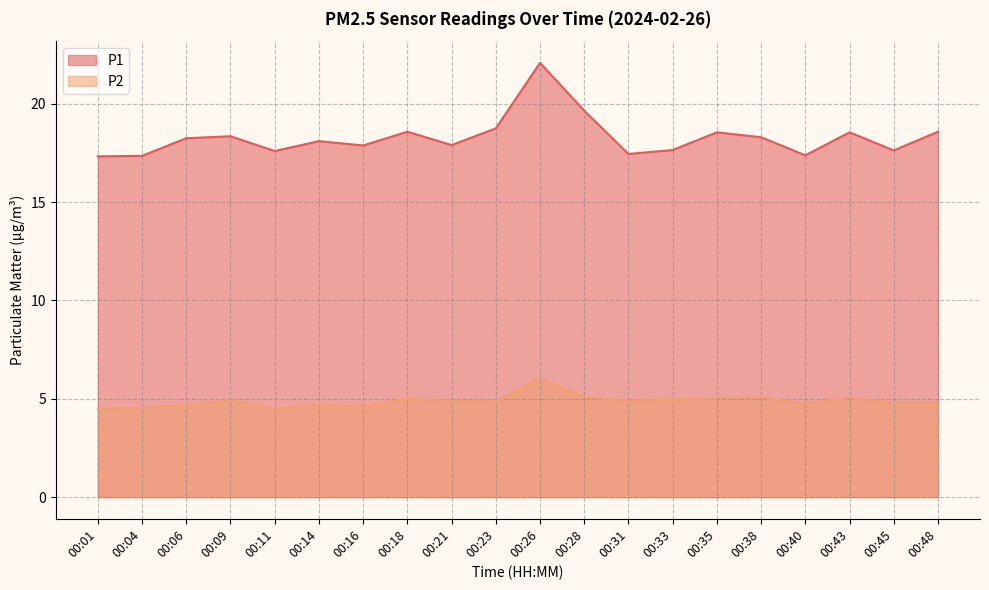

Count the number of data series in this chart.

2